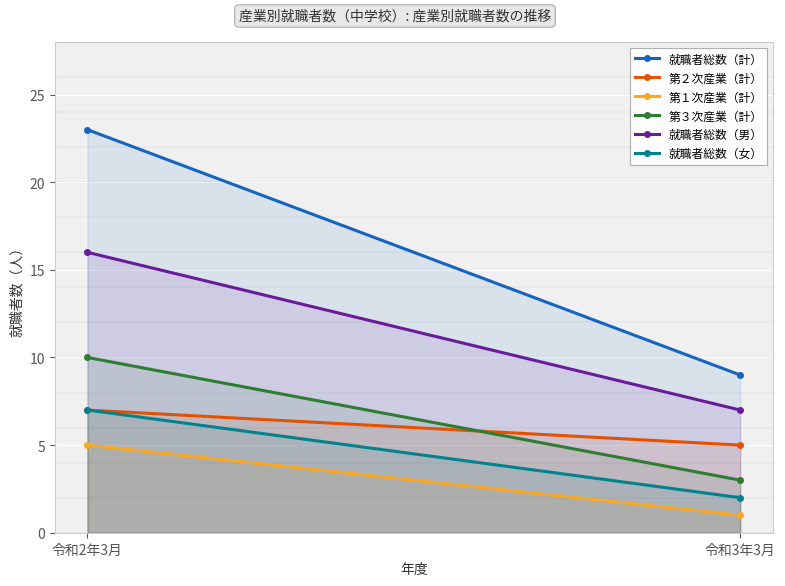

What is the average value of the 就職者総数（女） series?

4